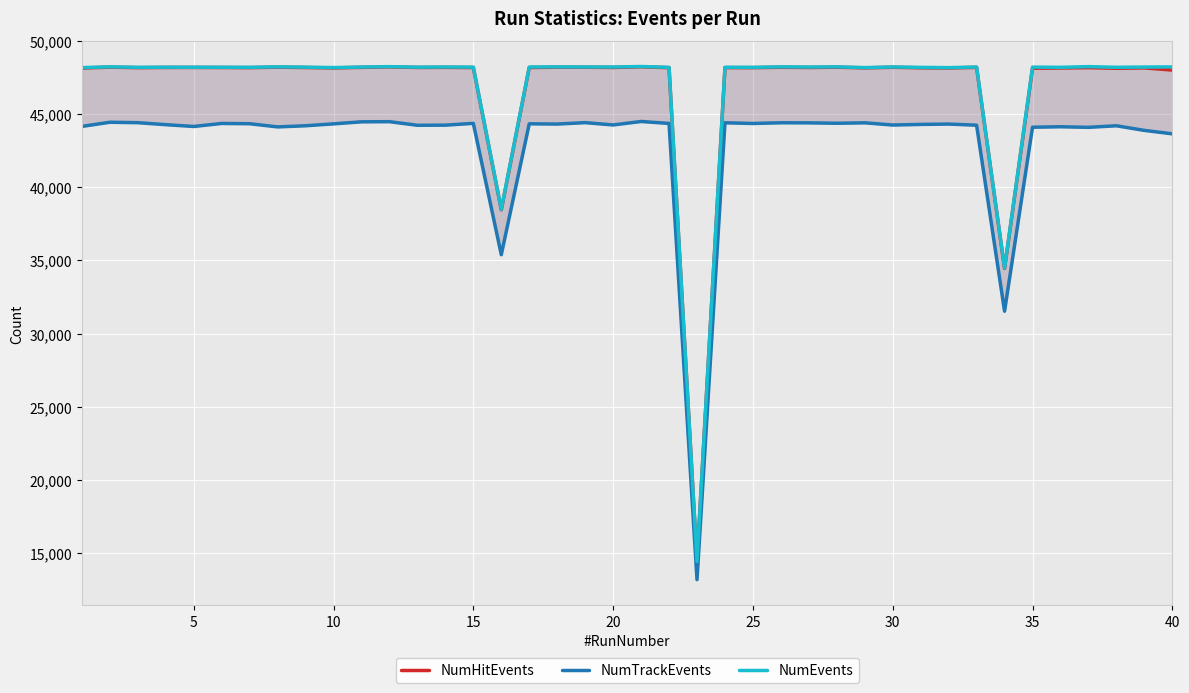

How many interior local peaks does the NumTrackEvents series have?

13